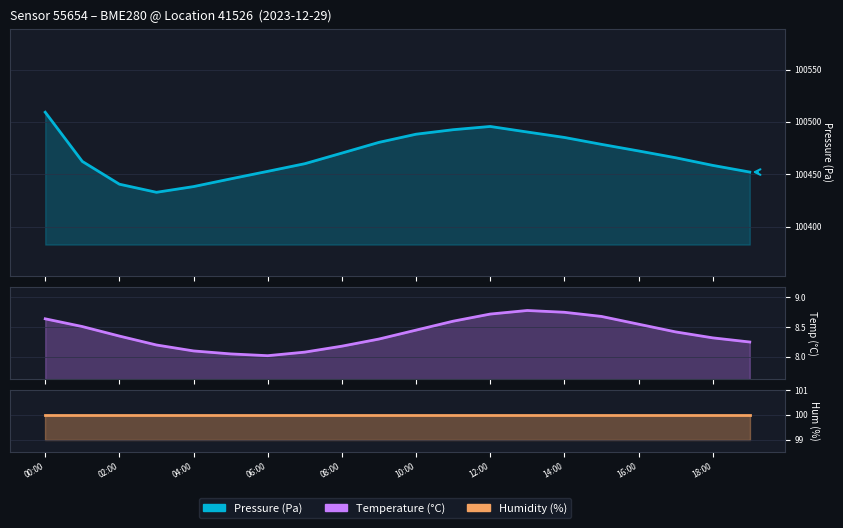

True or false: Temperature (°C) and Humidity (%) cross at least once.

False